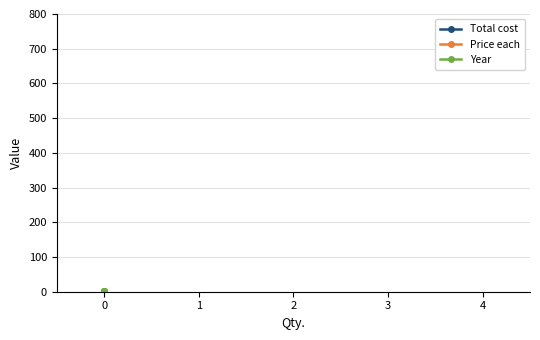

Which series has the largest range (max minus min)?

Total cost